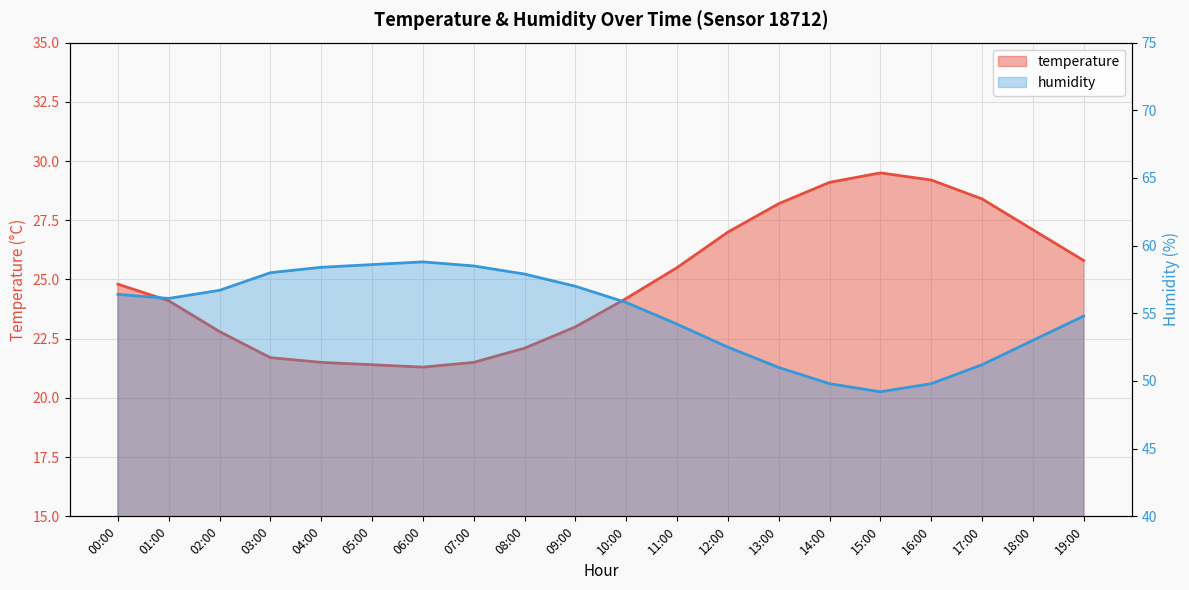

What is the total value across all series at 19:00?

80.6